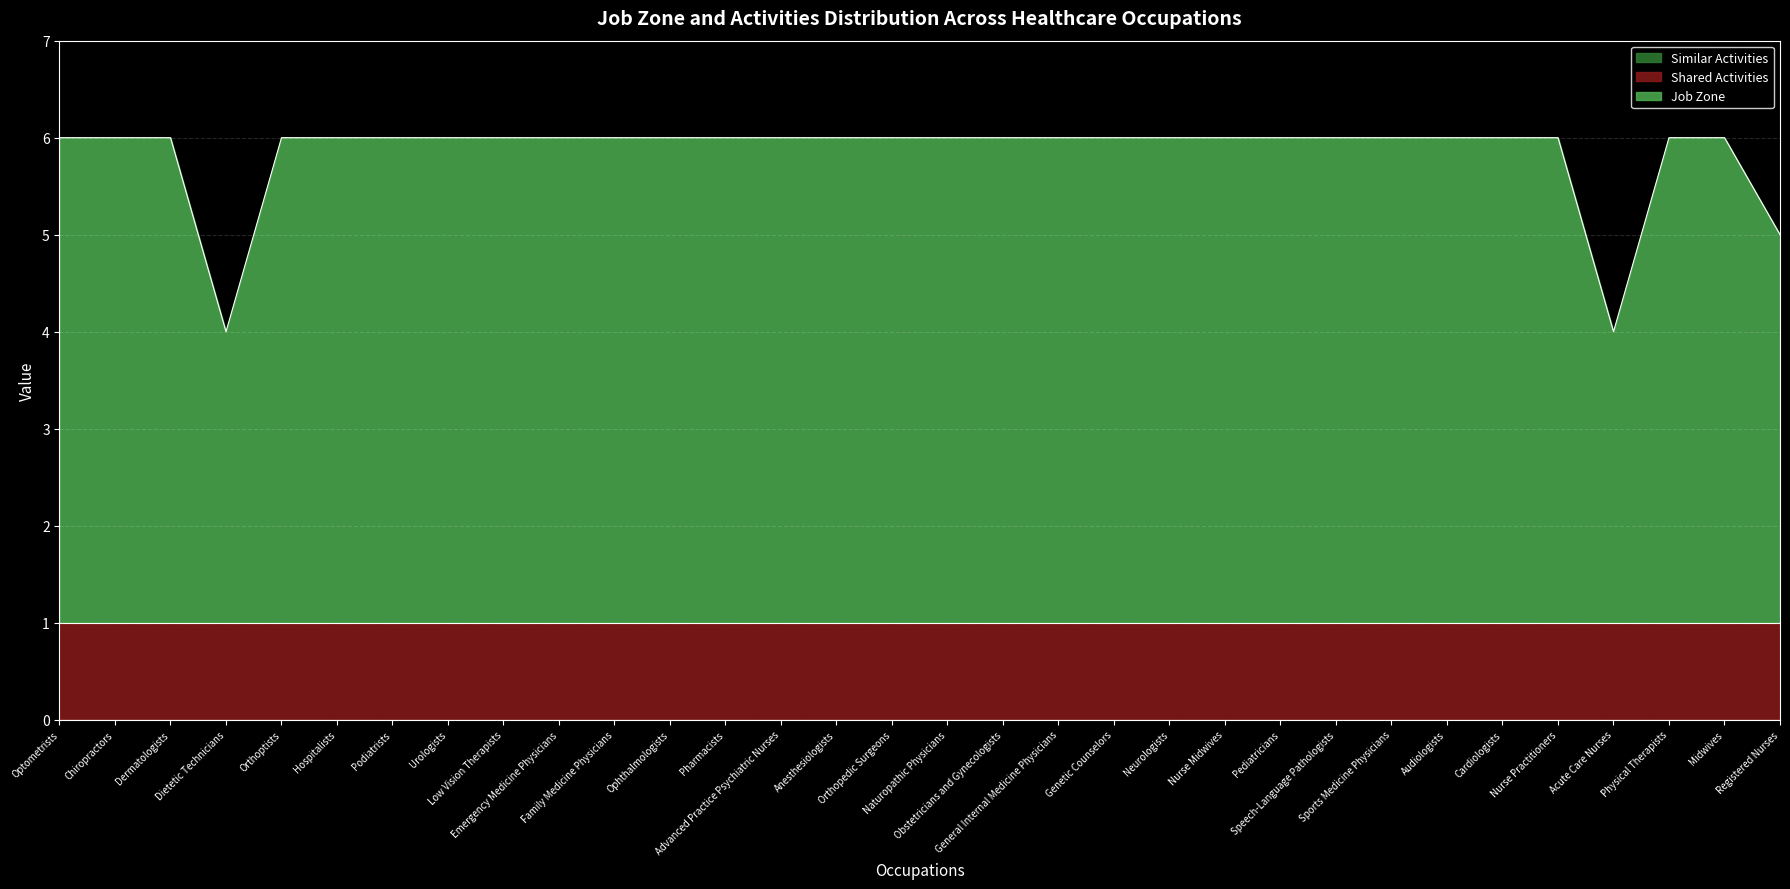

How many values in the Job Zone series are below 5?

3